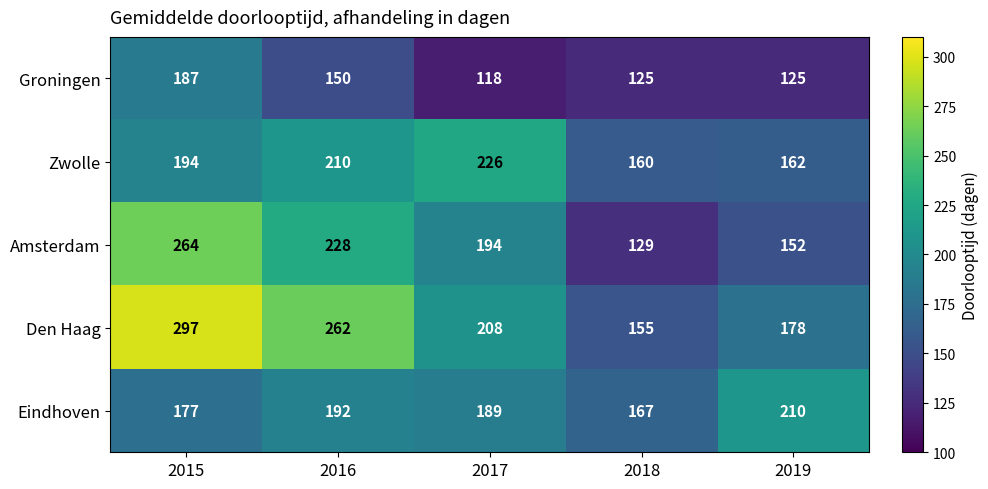

Which category has the lowest value across all series?

2017